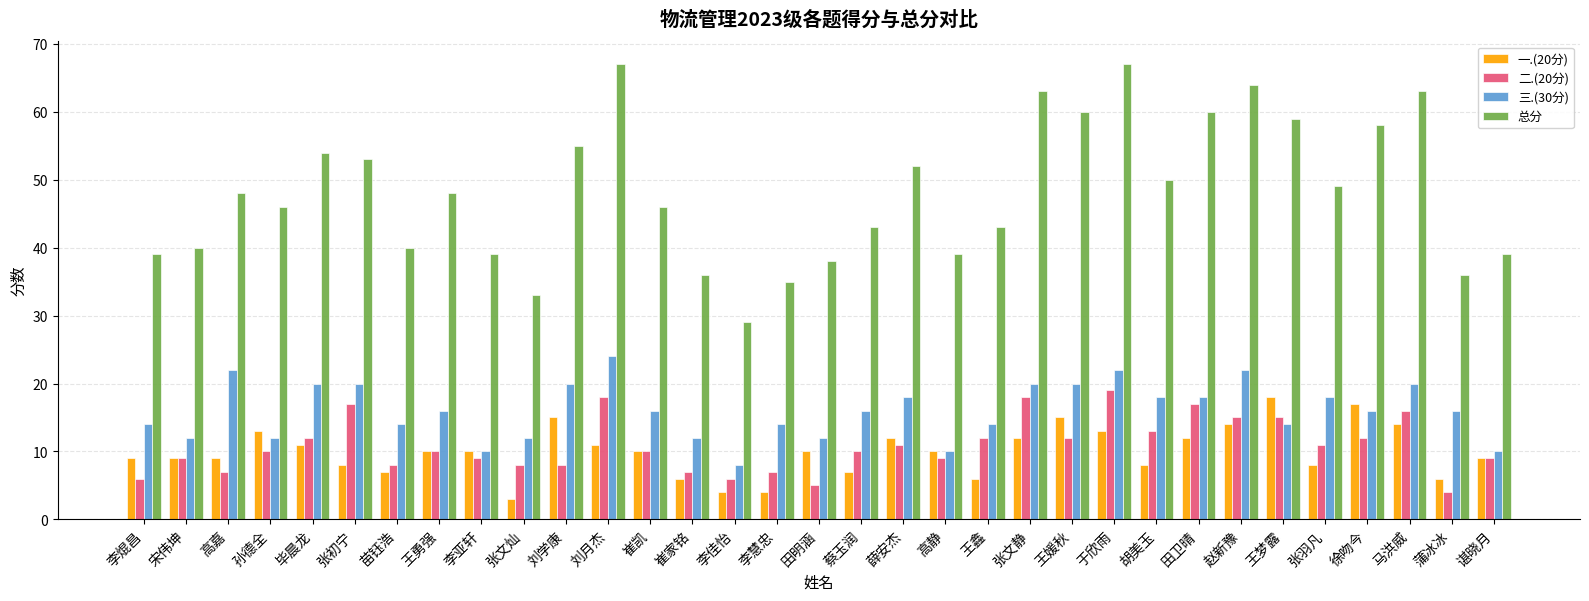

Reading right to left, what are all the values shown in this chart?

一.(20分): 谌晓月=9	蒲冰冰=6	马洪威=14	徐吻今=17	张羽凡=8	王梦露=18	赵新豫=14	田卫晴=12	胡美玉=8	于欣雨=13	王媛秋=15	张文静=12	王鑫=6	高静=10	薛安杰=12	蔡玉润=7	田明涵=10	李慧忠=4	李佳怡=4	崔家铭=6	崔凯=10	刘月杰=11	刘学康=15	张文灿=3	李亚轩=10	王勇强=10	苗钰浩=7	张初宁=8	毕晨龙=11	孙德全=13	高嘉=9	宋伟坤=9	李焜昌=9
二.(20分): 谌晓月=9	蒲冰冰=4	马洪威=16	徐吻今=12	张羽凡=11	王梦露=15	赵新豫=15	田卫晴=17	胡美玉=13	于欣雨=19	王媛秋=12	张文静=18	王鑫=12	高静=9	薛安杰=11	蔡玉润=10	田明涵=5	李慧忠=7	李佳怡=6	崔家铭=7	崔凯=10	刘月杰=18	刘学康=8	张文灿=8	李亚轩=9	王勇强=10	苗钰浩=8	张初宁=17	毕晨龙=12	孙德全=10	高嘉=7	宋伟坤=9	李焜昌=6
三.(30分): 谌晓月=10	蒲冰冰=16	马洪威=20	徐吻今=16	张羽凡=18	王梦露=14	赵新豫=22	田卫晴=18	胡美玉=18	于欣雨=22	王媛秋=20	张文静=20	王鑫=14	高静=10	薛安杰=18	蔡玉润=16	田明涵=12	李慧忠=14	李佳怡=8	崔家铭=12	崔凯=16	刘月杰=24	刘学康=20	张文灿=12	李亚轩=10	王勇强=16	苗钰浩=14	张初宁=20	毕晨龙=20	孙德全=12	高嘉=22	宋伟坤=12	李焜昌=14
总分: 谌晓月=39	蒲冰冰=36	马洪威=63	徐吻今=58	张羽凡=49	王梦露=59	赵新豫=64	田卫晴=60	胡美玉=50	于欣雨=67	王媛秋=60	张文静=63	王鑫=43	高静=39	薛安杰=52	蔡玉润=43	田明涵=38	李慧忠=35	李佳怡=29	崔家铭=36	崔凯=46	刘月杰=67	刘学康=55	张文灿=33	李亚轩=39	王勇强=48	苗钰浩=40	张初宁=53	毕晨龙=54	孙德全=46	高嘉=48	宋伟坤=40	李焜昌=39